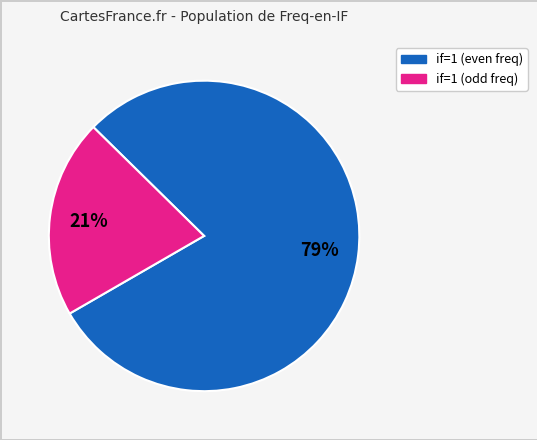

To the nearest percent, what is the average slice percentage?

50%